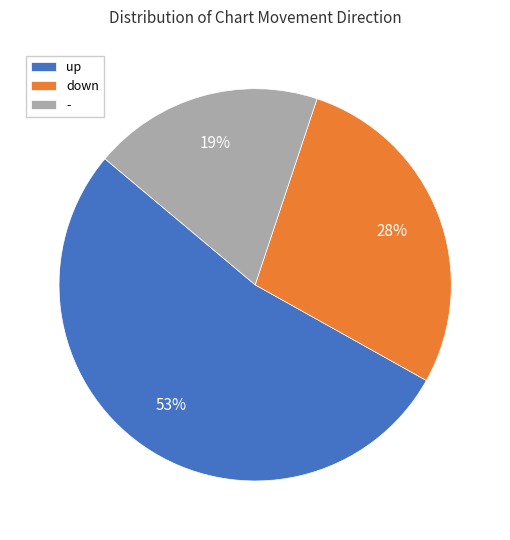

Approximately how many times larger is the value at down compared to -?

1.5